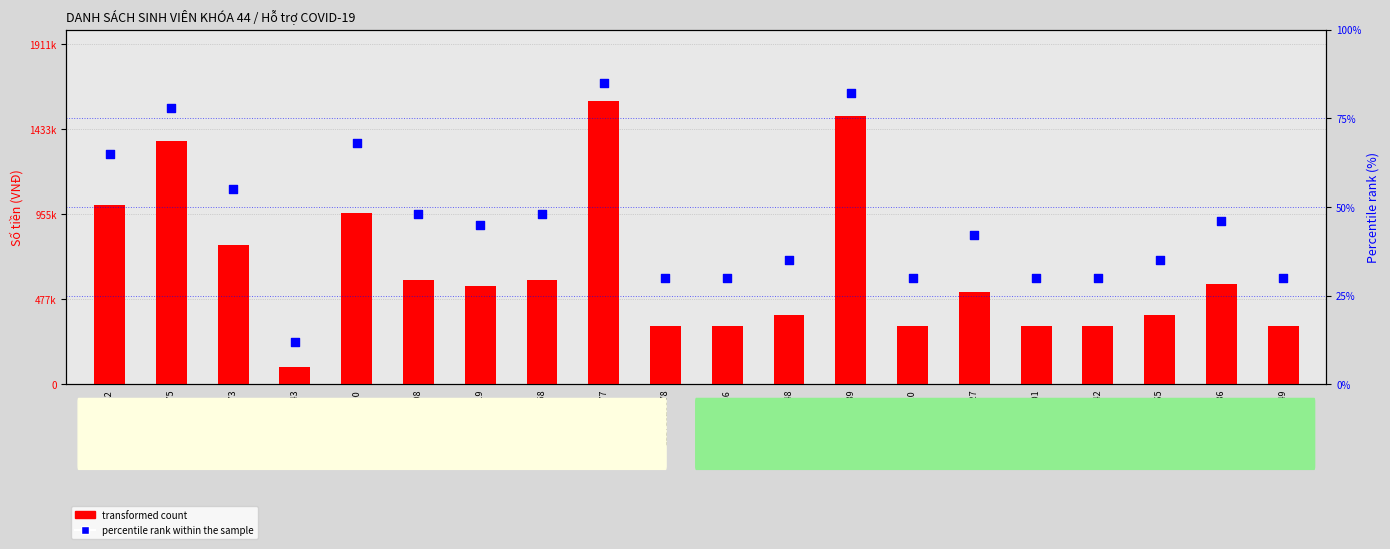

At how many categories does at least one series exceed 475900?

11